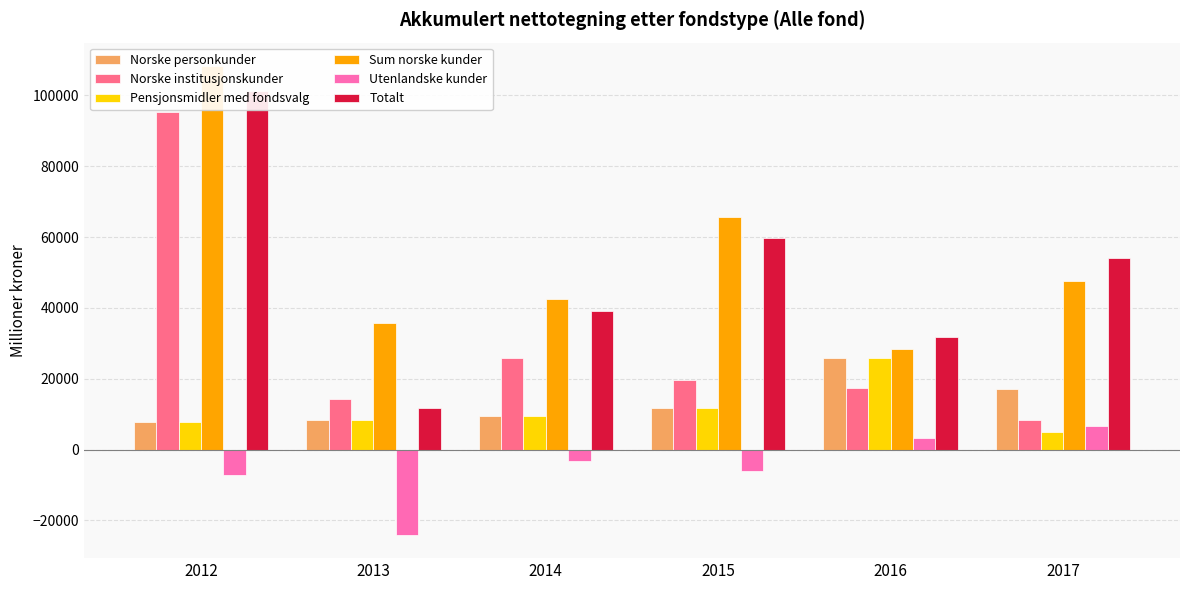

How many bars are there in each group?

6